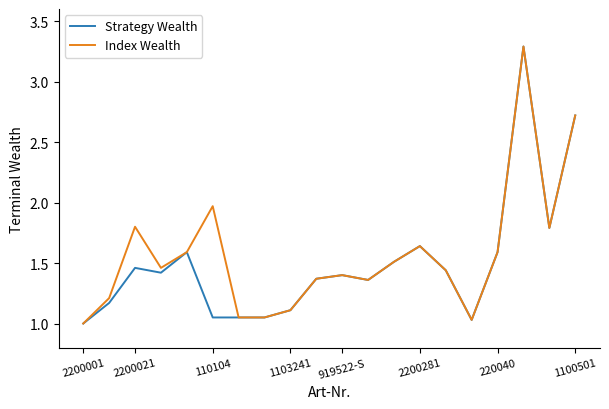

What is the highest value of the Index Wealth series?

3.3